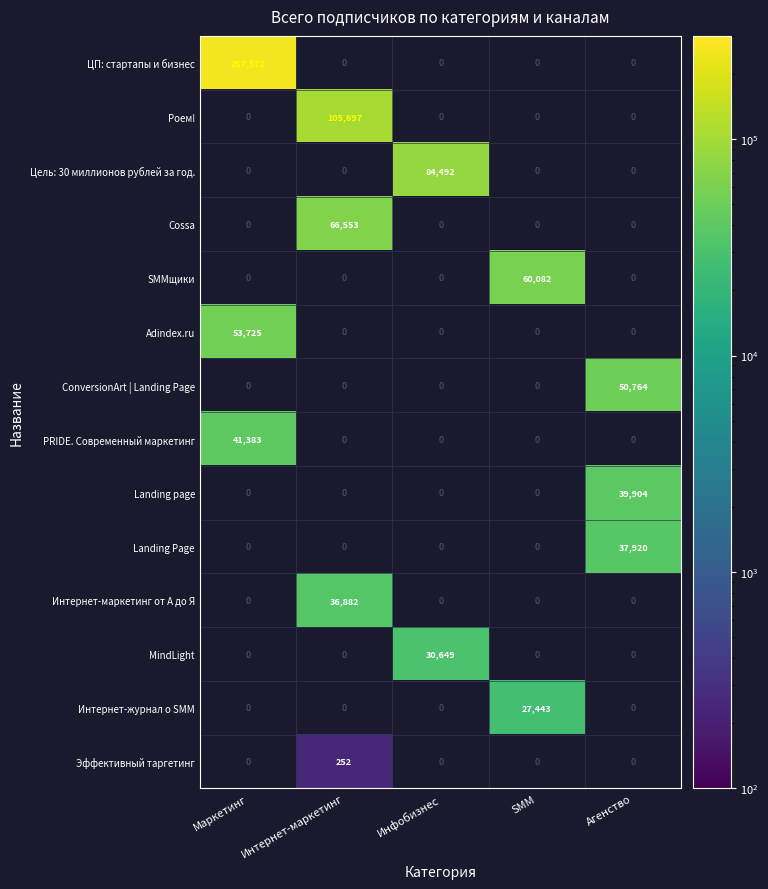

True or false: Эффективный таргетинг has a value of 252 at Интернет-маркетинг.

True